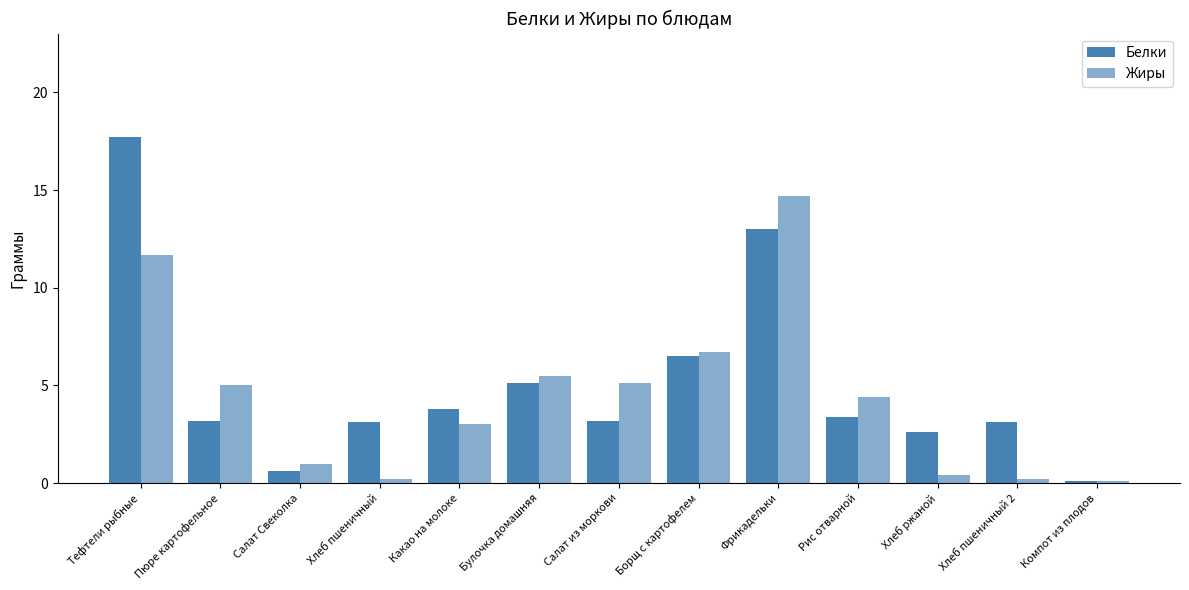

Reading left to right, what are all the values shown in this chart?

Белки: Тефтели рыбные=17.7	Пюре картофельное=3.2	Салат Свеколка=0.6	Хлеб пшеничный=3.1	Какао на молоке=3.8	Булочка домашняя=5.1	Салат из моркови=3.2	Борщ с картофелем=6.5	Фрикадельки=13.0	Рис отварной=3.4	Хлеб ржаной=2.6	Хлеб пшеничный 2=3.1	Компот из плодов=0.1
Жиры: Тефтели рыбные=11.7	Пюре картофельное=5.0	Салат Свеколка=1.0	Хлеб пшеничный=0.2	Какао на молоке=3.0	Булочка домашняя=5.5	Салат из моркови=5.1	Борщ с картофелем=6.7	Фрикадельки=14.7	Рис отварной=4.4	Хлеб ржаной=0.4	Хлеб пшеничный 2=0.2	Компот из плодов=0.1